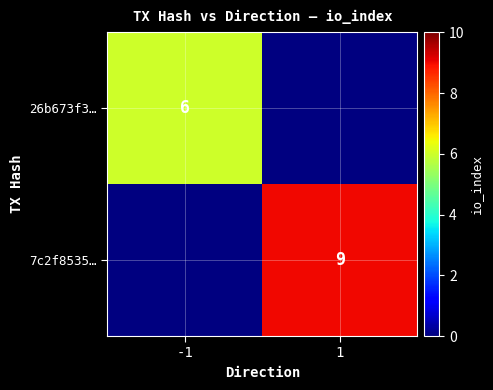

Is it true that 26b673f3… equals 4 at -1?

False